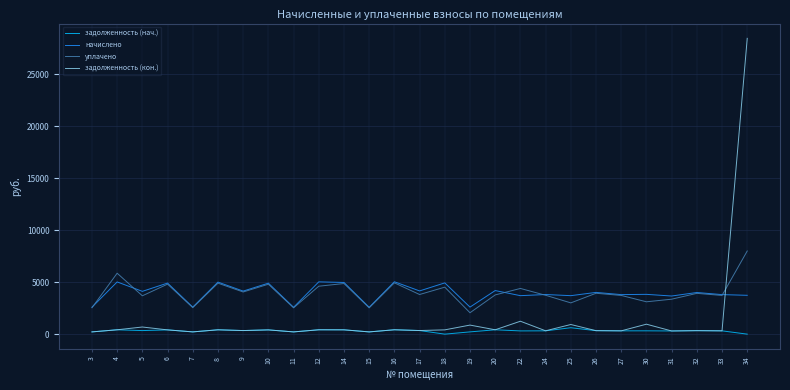

What is the difference between the second highest and second lowest values in the задолженность (кон.) series?

1026.9